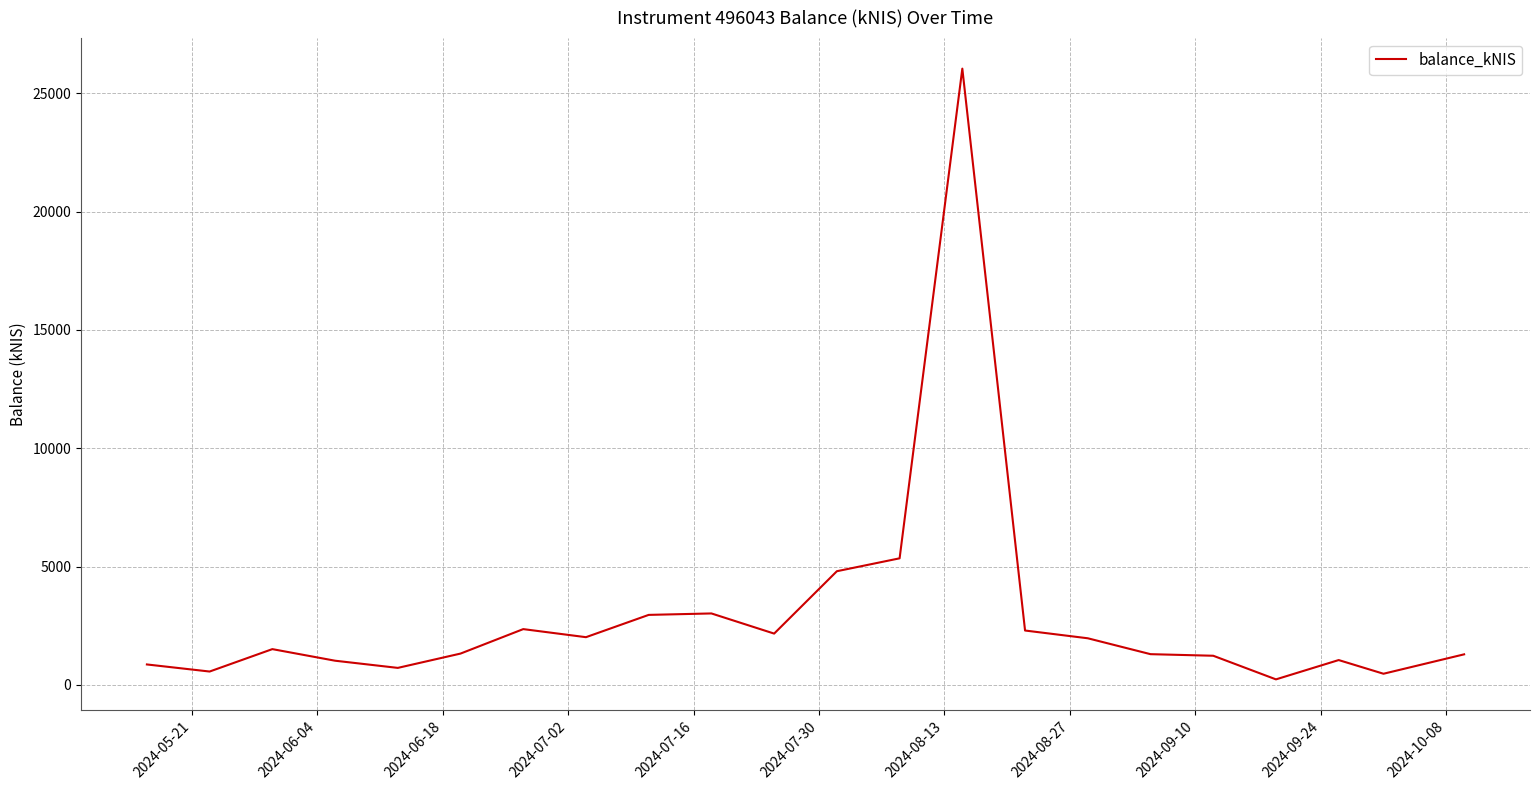

What is the maximum value shown in the chart?

26048.2